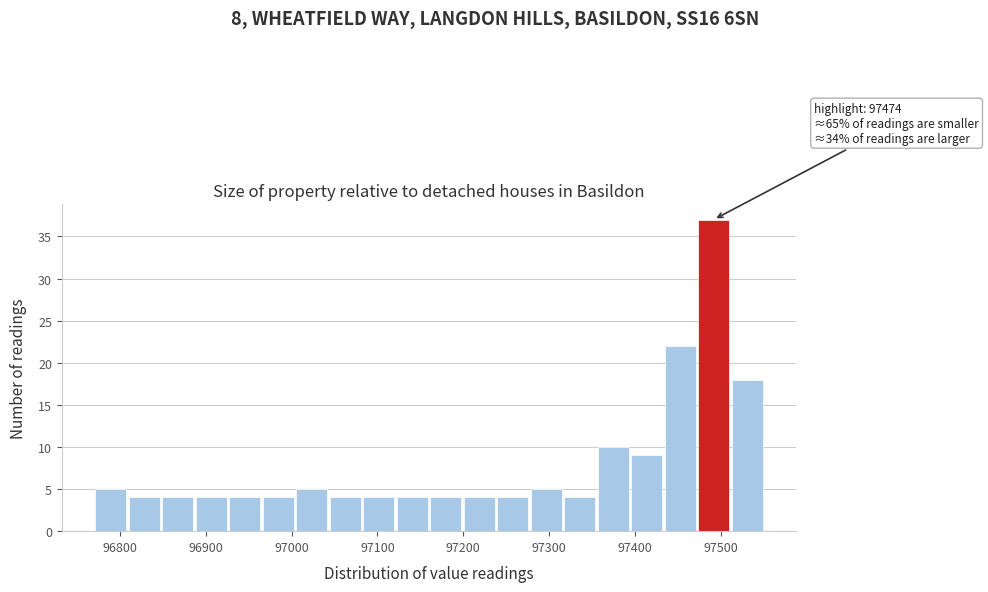

Read against the x-axis, roughly where is the centre of the tallest bar?

97490